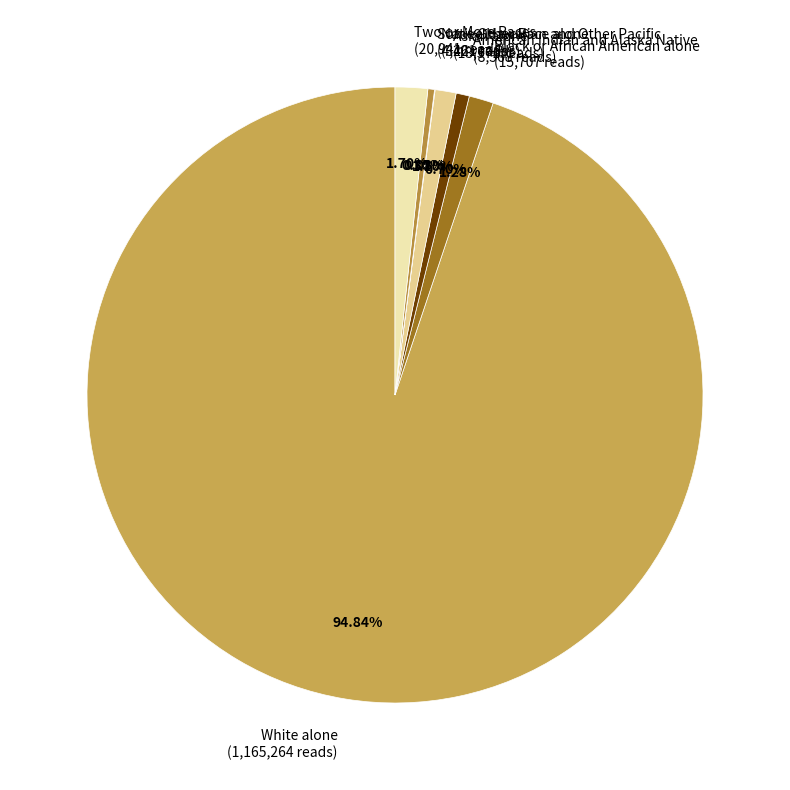

Do White alone (1,165,264 reads) and Two or More Races (20,941 reads) together represent more than half of the pie?

Yes